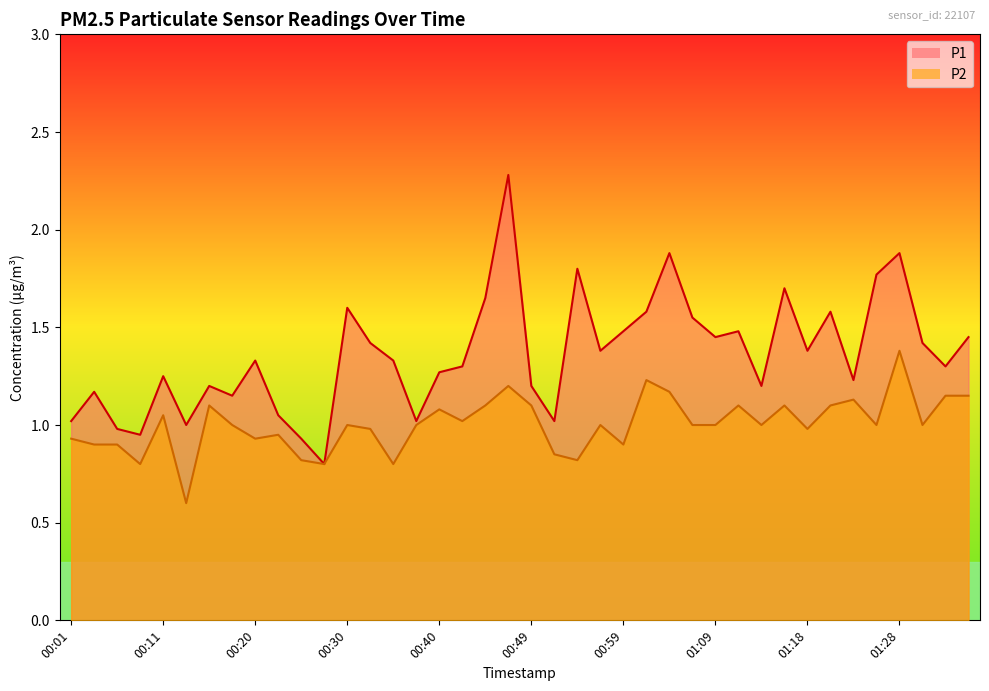

Is it true that P1 equals 0.6 at 00:13?

False